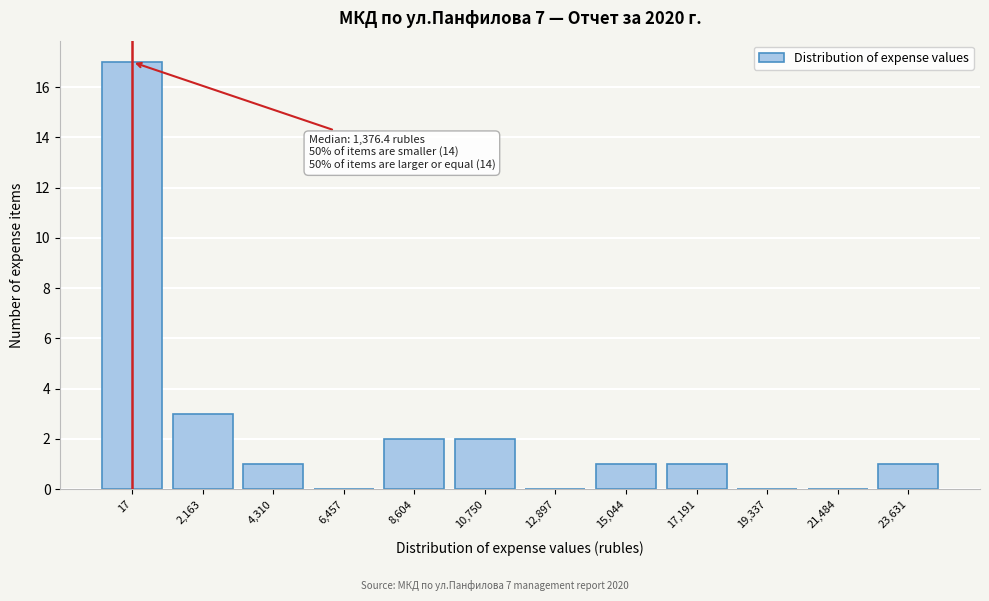

Reading right to left, transcribe all the data shown in this chart.

23,631=1	21,484=0	19,337=0	17,191=1	15,044=1	12,897=0	10,750=2	8,604=2	6,457=0	4,310=1	2,163=3	17=17